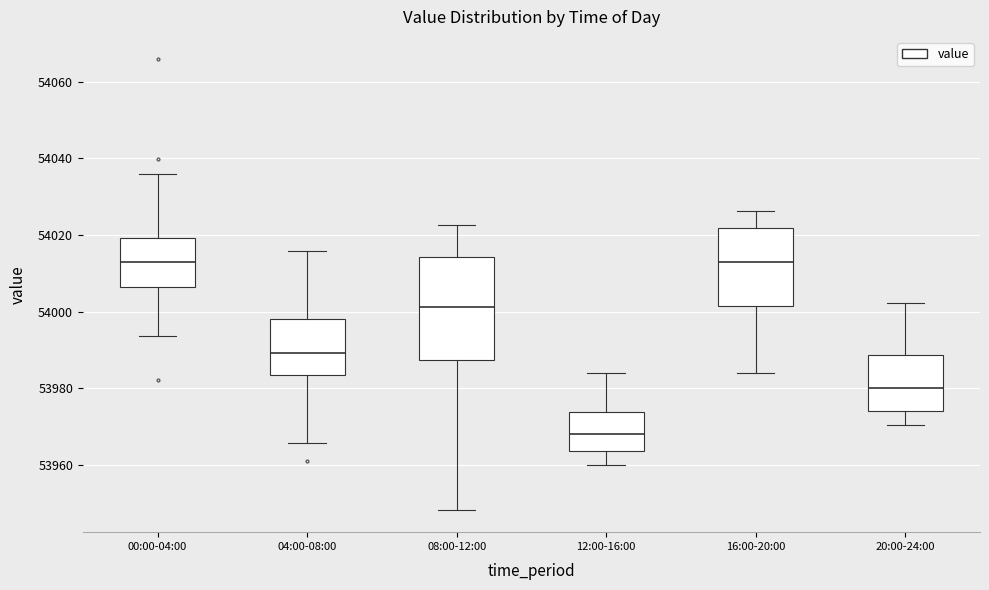

Which box is the tallest, from its lower edge to its upper edge?

08:00-12:00